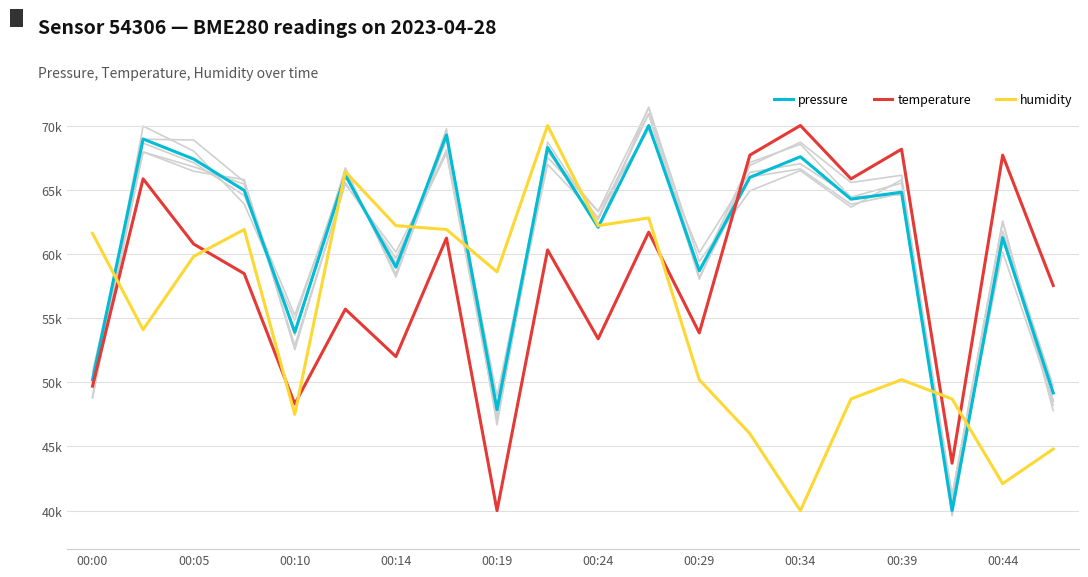

Reading left to right, what are all the values shown in this chart?

pressure: 50192.4	68948.0	67388.0	64947.4	53901.4	66140.7	58963.0	69266.6	47862.9	68289.8	62073.9	70000.0	58683.5	65960.3	67568.4	64262.1	64806.1	40000.0	61265.4	49167.4
temperature: 49692.3	65846.2	60769.2	58461.5	48307.7	55692.3	52000.0	61230.8	40000.0	60307.7	53384.6	61692.3	53846.2	67692.3	70000.0	65846.2	68153.8	43692.3	67692.3	57538.5
humidity: 61600.0	54100.0	59800.0	61900.0	47500.0	66400.0	62200.0	61900.0	58600.0	70000.0	62200.0	62800.0	50200.0	46000.0	40000.0	48700.0	50200.0	48700.0	42100.0	44800.0